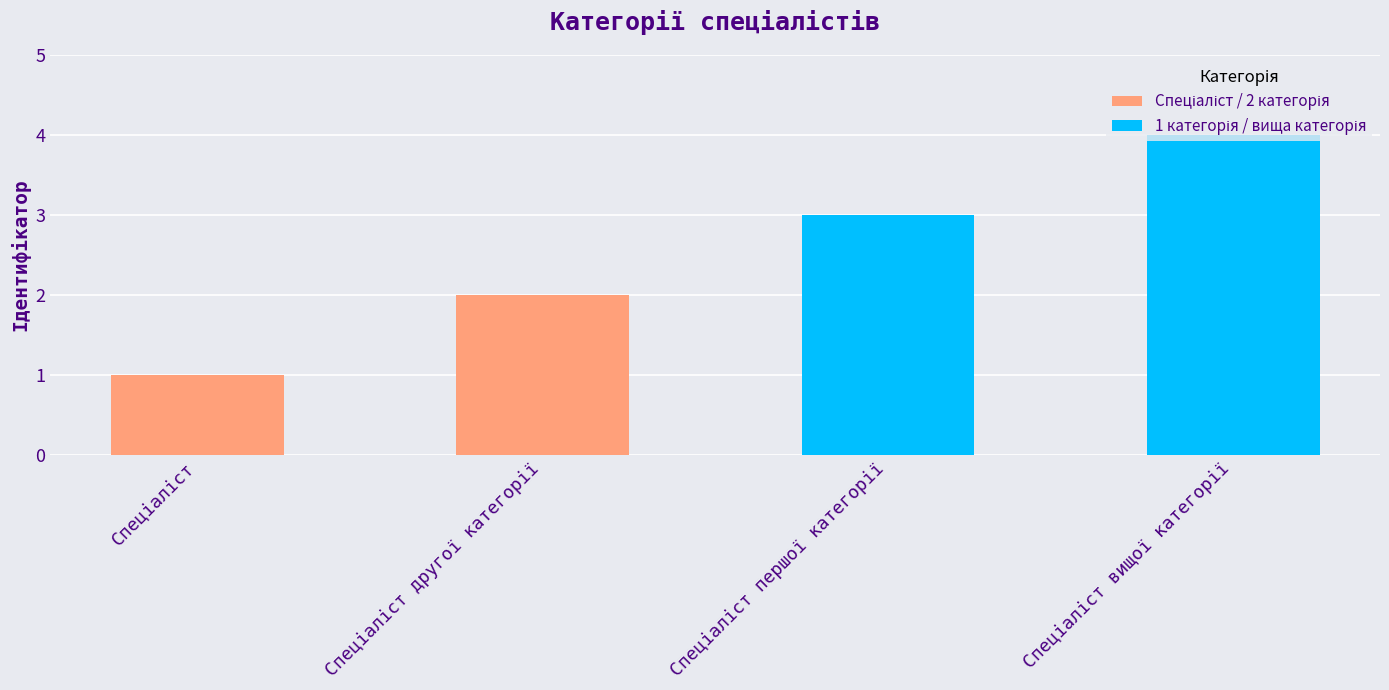

How many data points are less than 3?

2